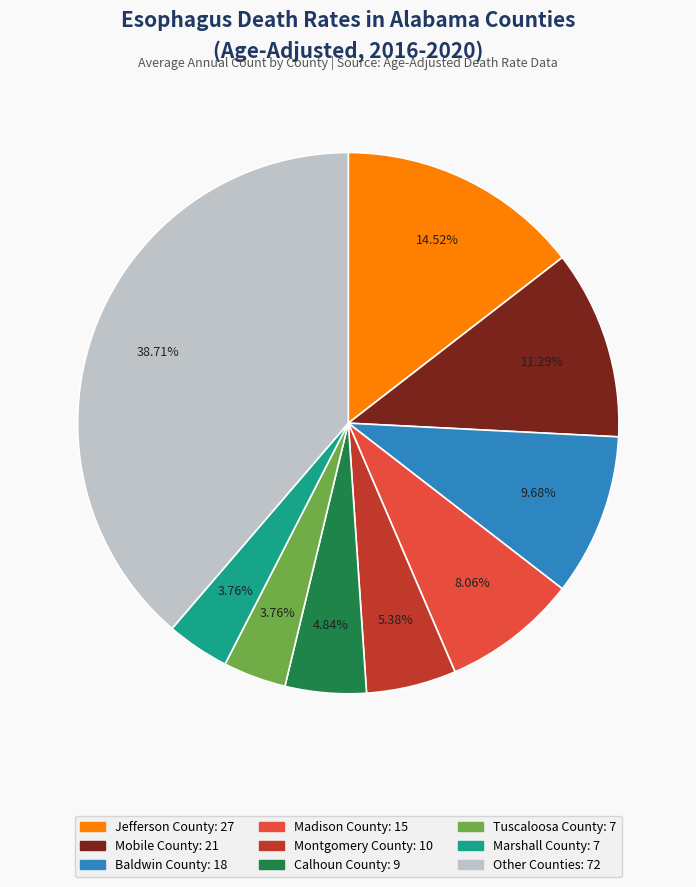

Does any single category account for the majority?

No